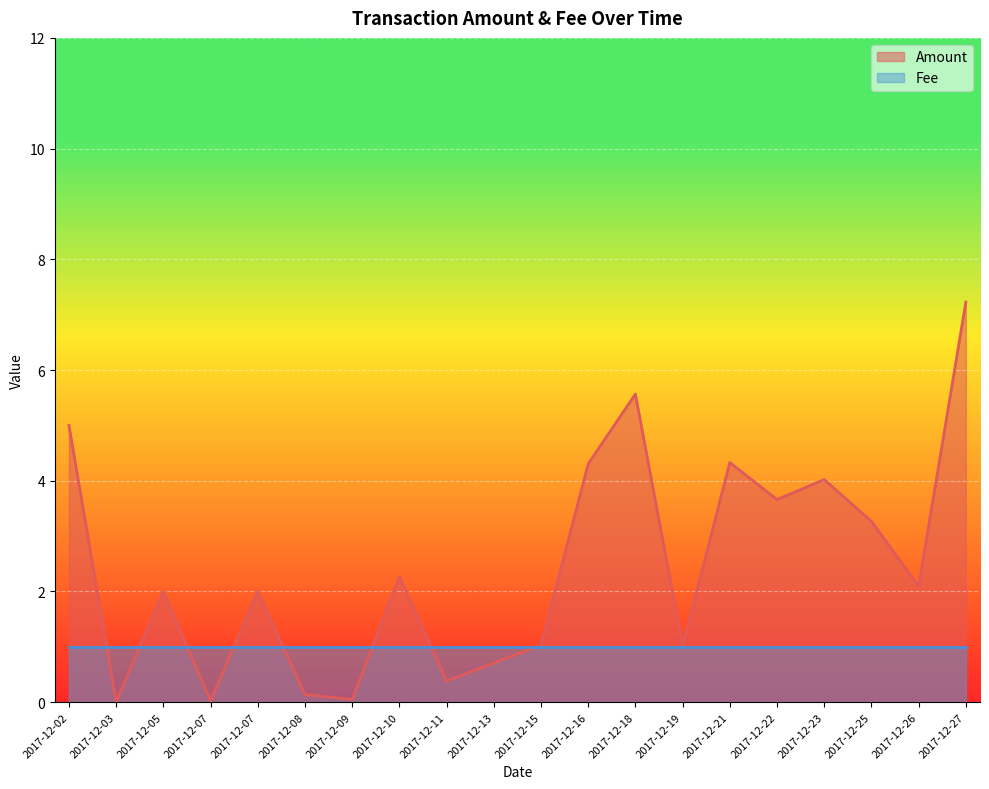

Reading left to right, list all the values displayed in this chart.

5.0	0.0	2.0	0.0	2.0	0.1	0.1	2.3	0.4	0.7	1.0	4.3	5.6	1.0	4.3	3.7	4.0	3.3	2.1	7.2